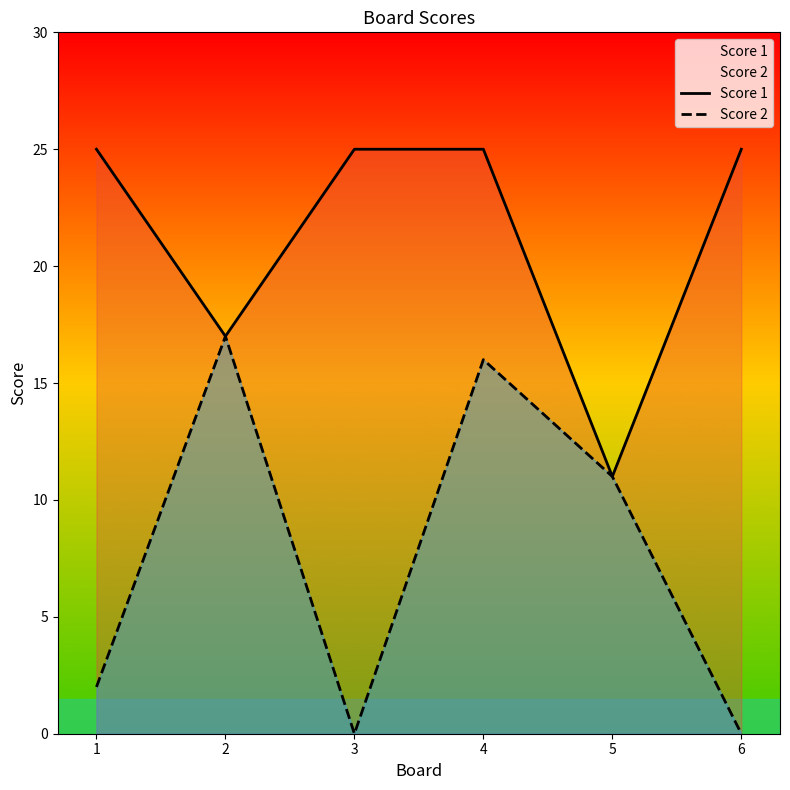

What is the total value across all series at 5?

22